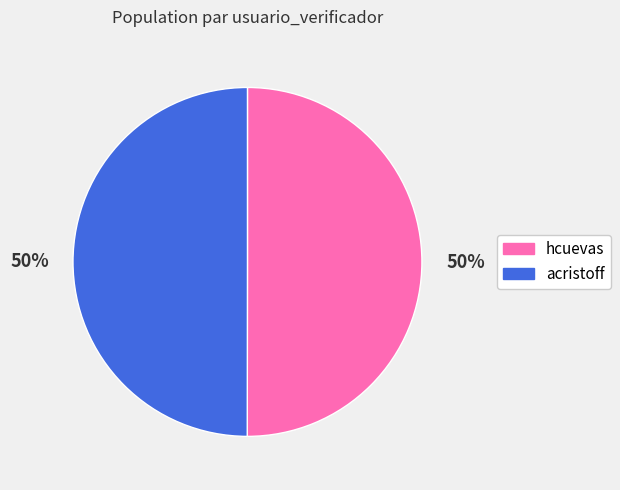

What is the ratio of the value at hcuevas to the value at acristoff?

1.0